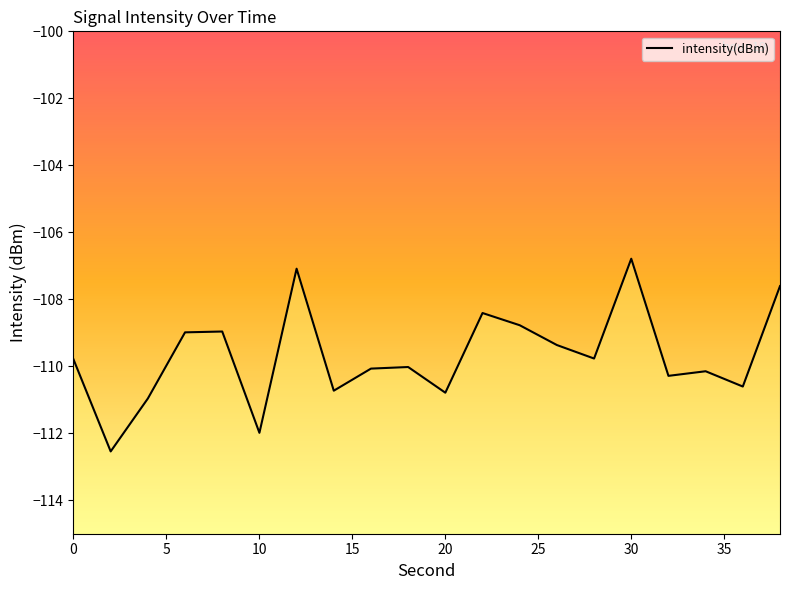

What is the minimum value shown in the chart?

-112.5